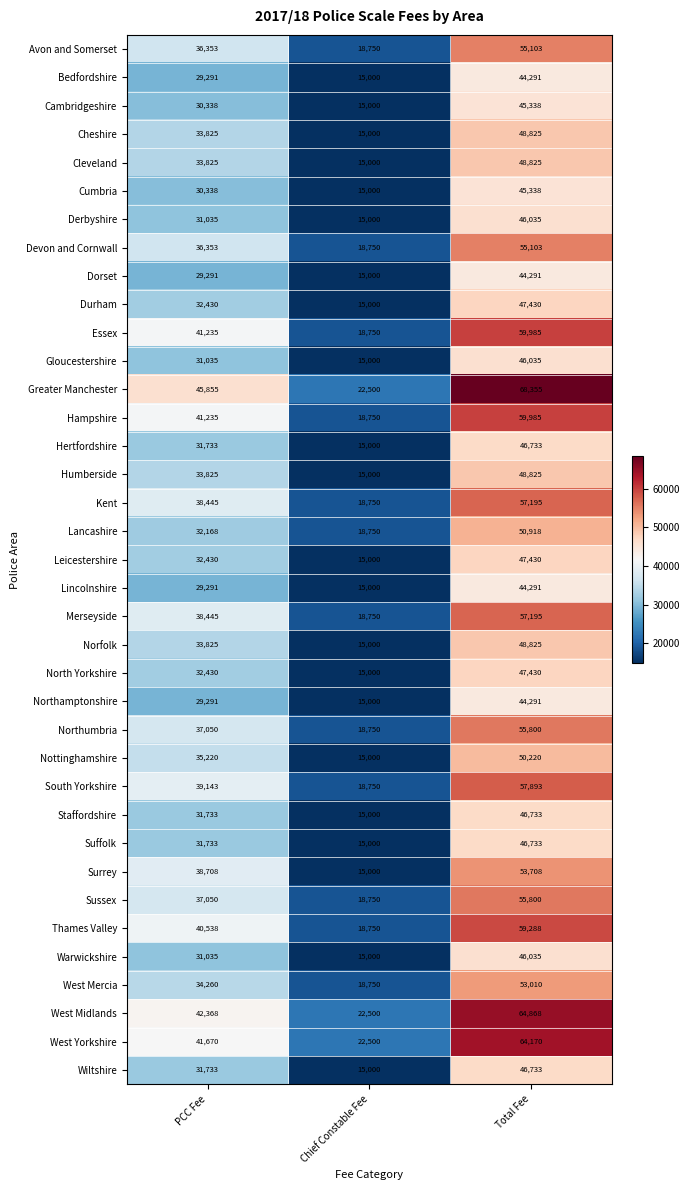

What is the spread (max minus min) of values at Chief Constable Fee?

7500